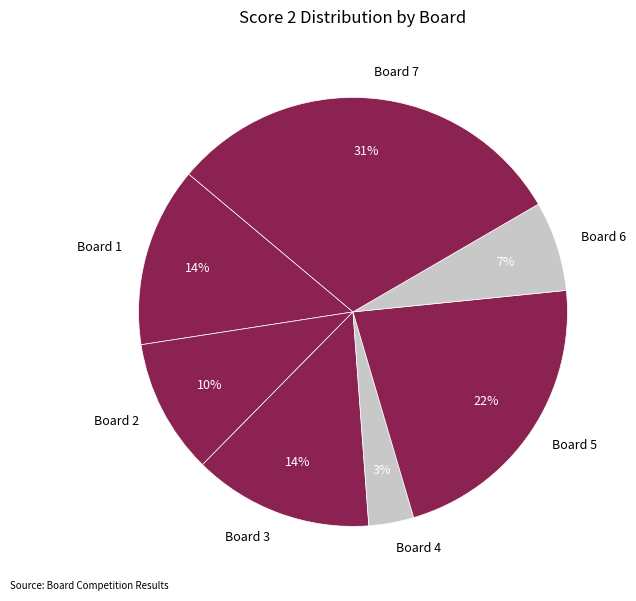

Which category has the smallest portion of the pie?

Board 4